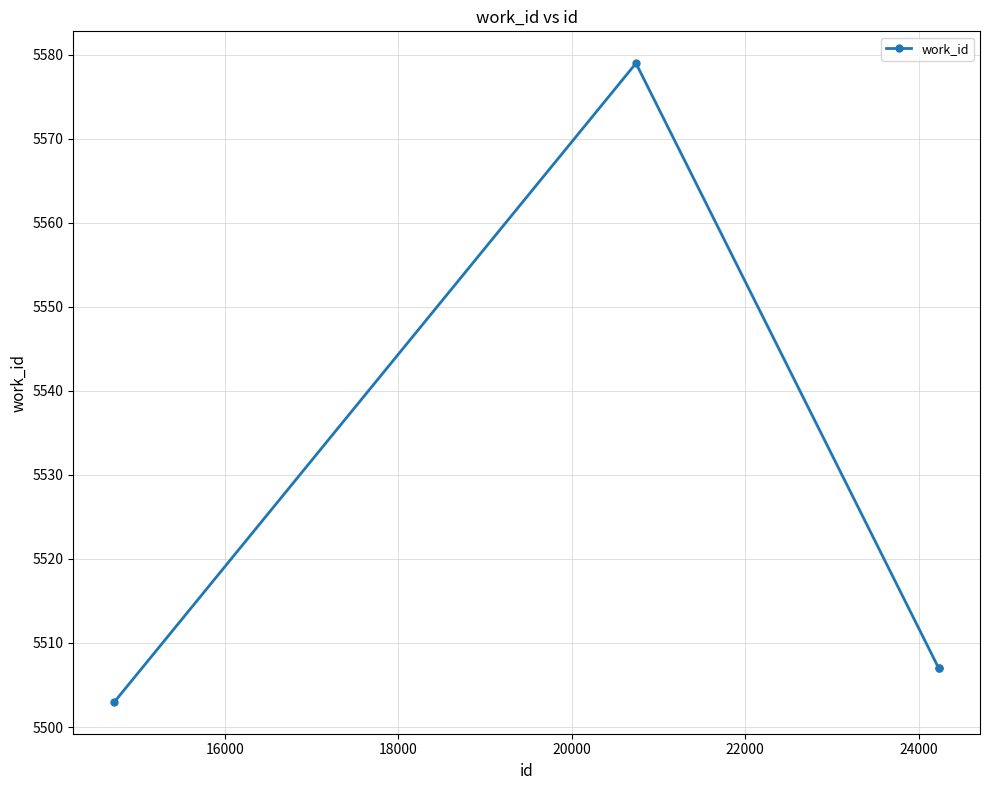

What is the greatest value displayed?

5579